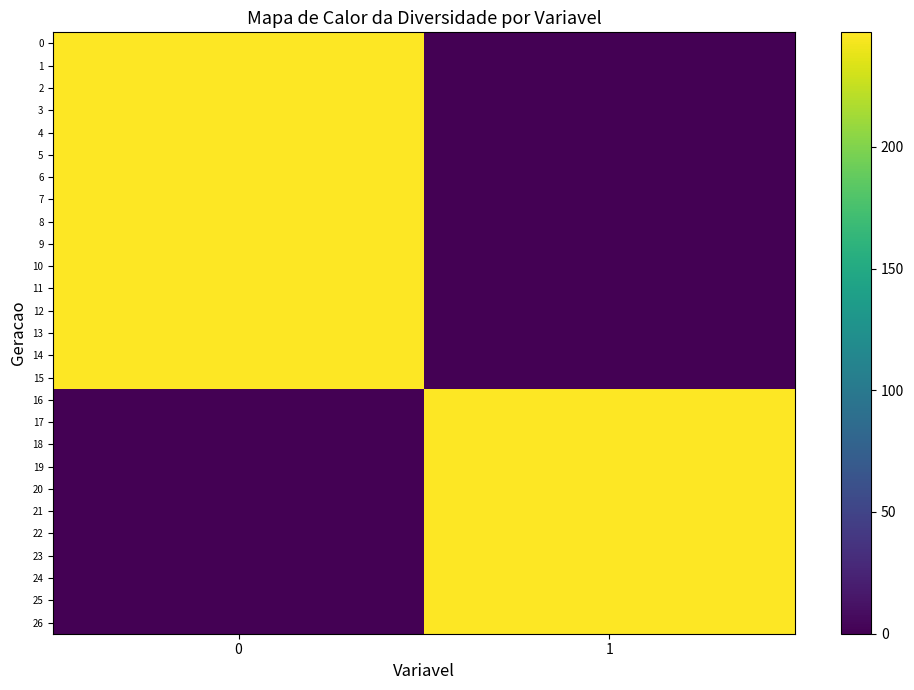

What is the difference between the highest and lowest values at 0?

247